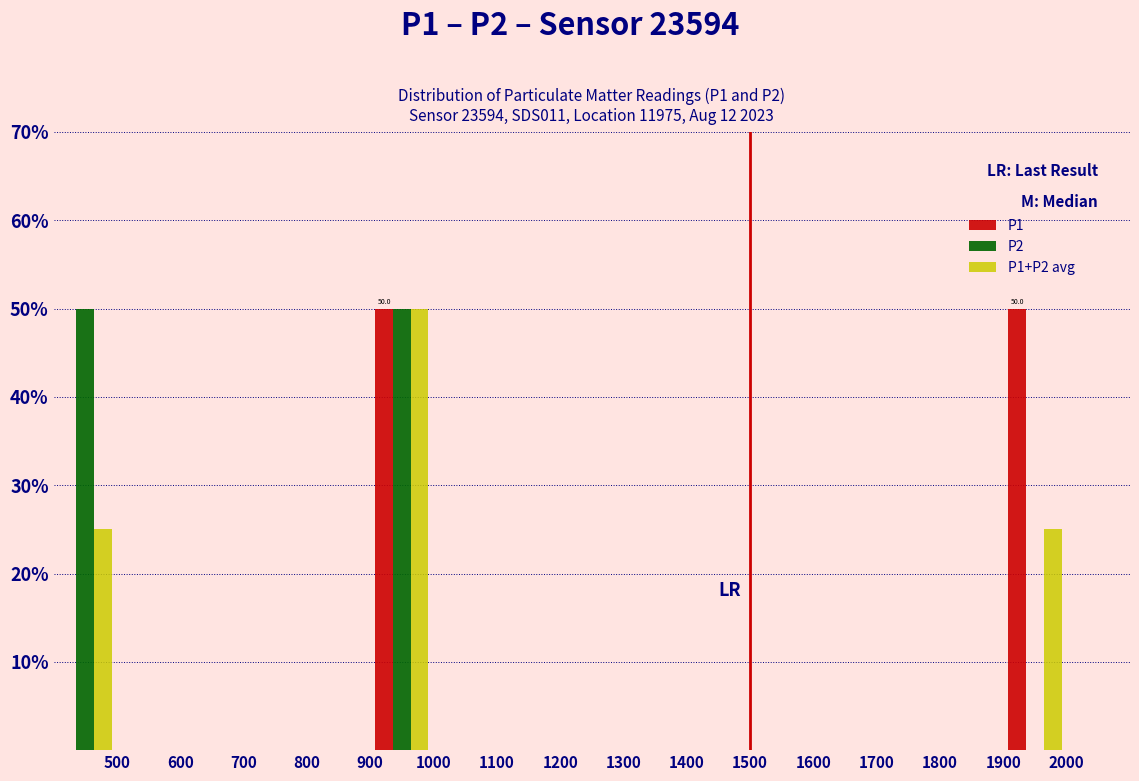

In the P1+P2 avg series, which range on the x-axis has the tallest bar?

900 to 1000